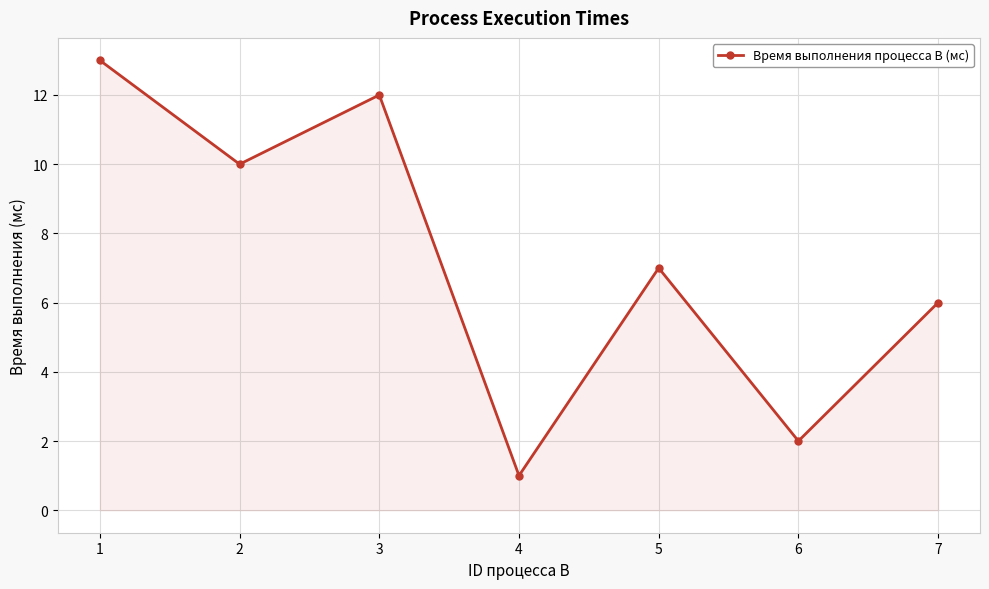

Reading left to right, list all the values displayed in this chart.

13	10	12	1	7	2	6